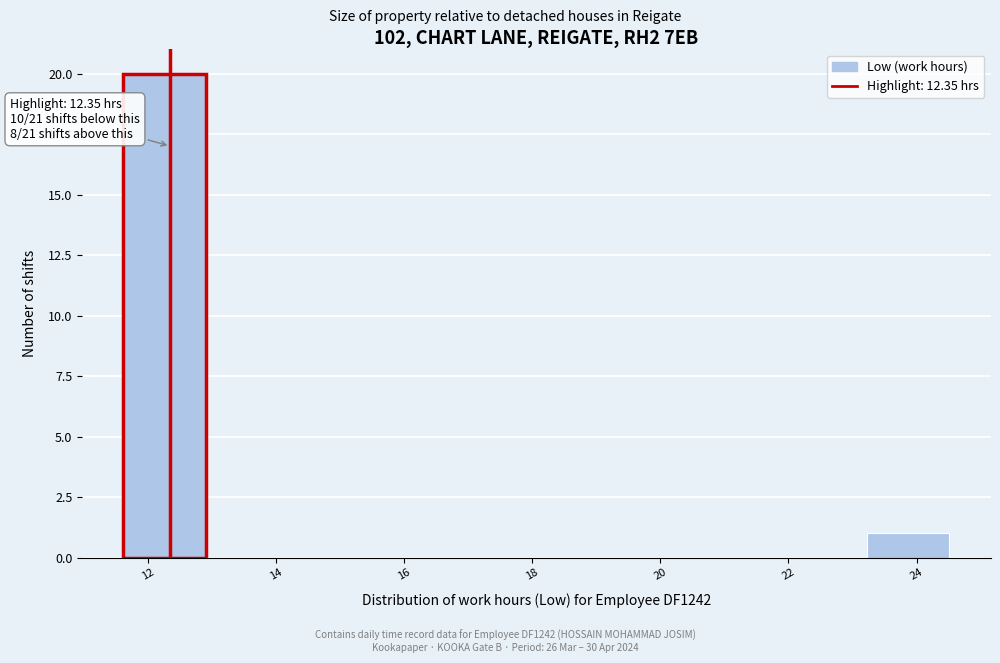

Which range on the x-axis has the tallest bar?

11.6 to 13.0